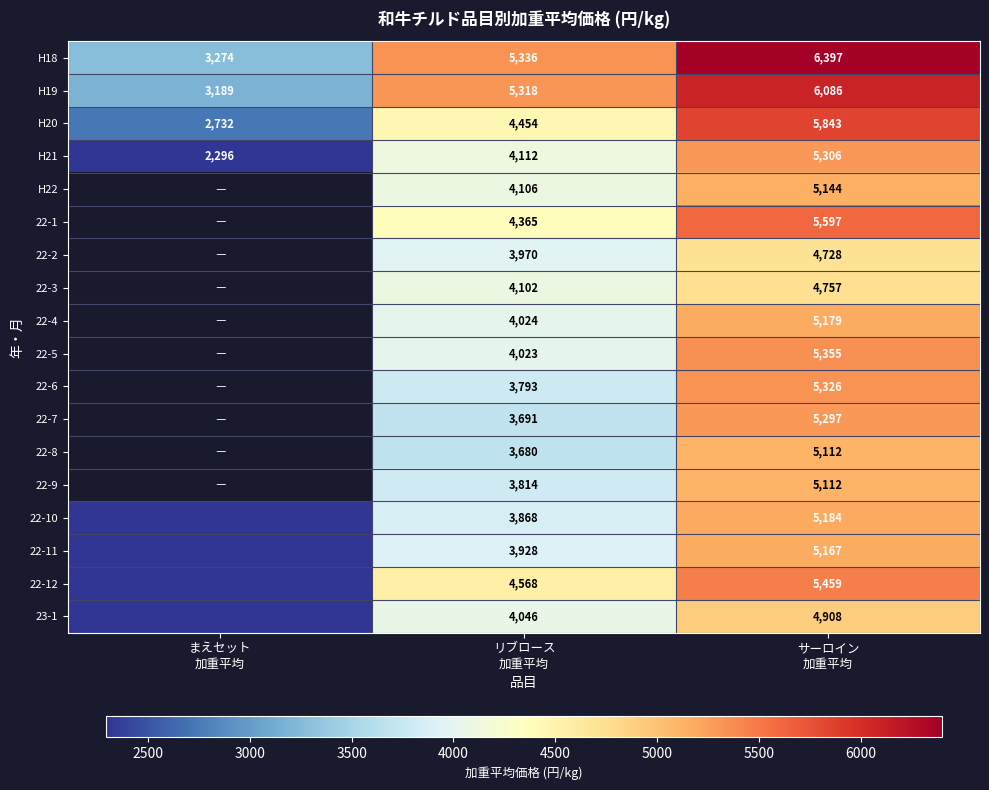

How many H21 values are between 2296 and 5306?

3